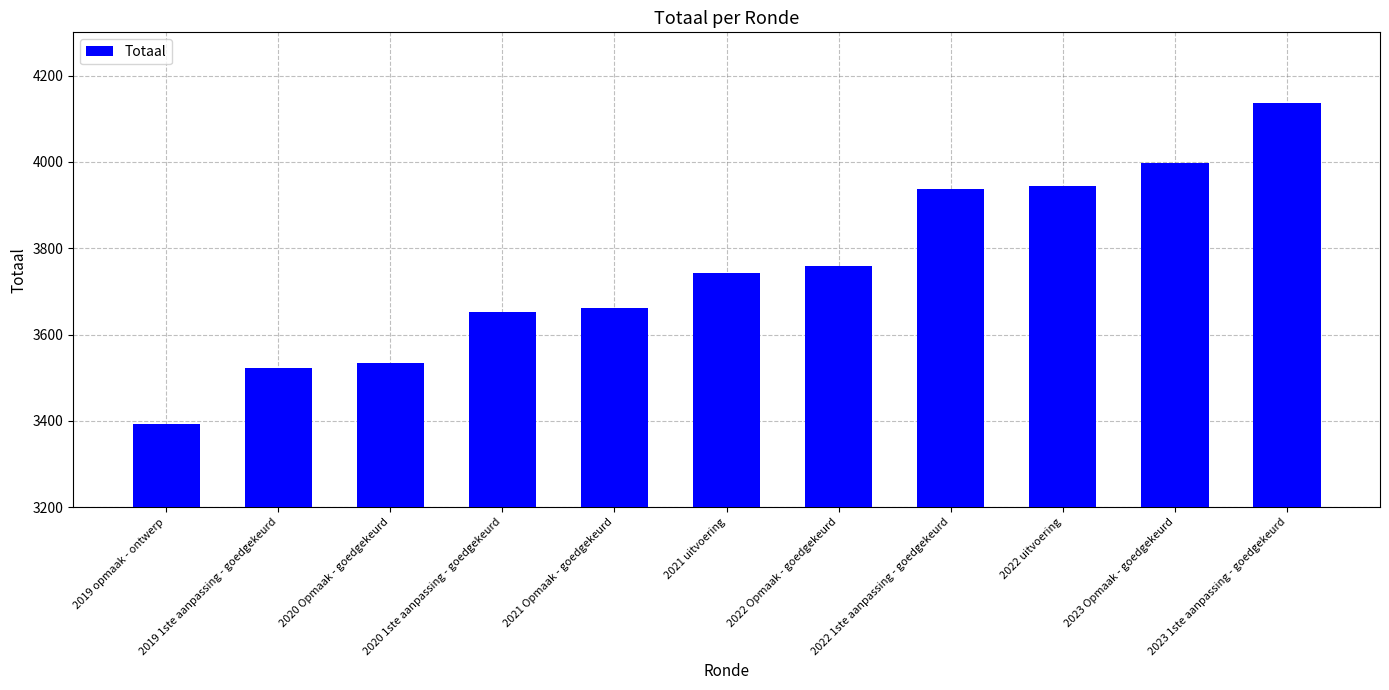

Is it true that the value at 2019 1ste aanpassing - goedgekeurd is 5636?

False